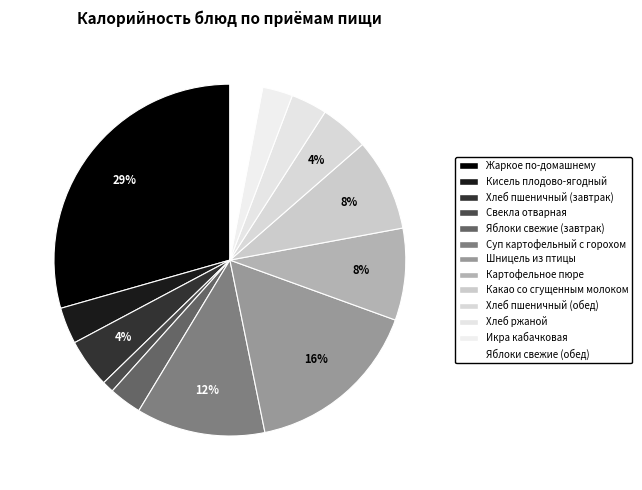

How many slices are in this pie chart?

13